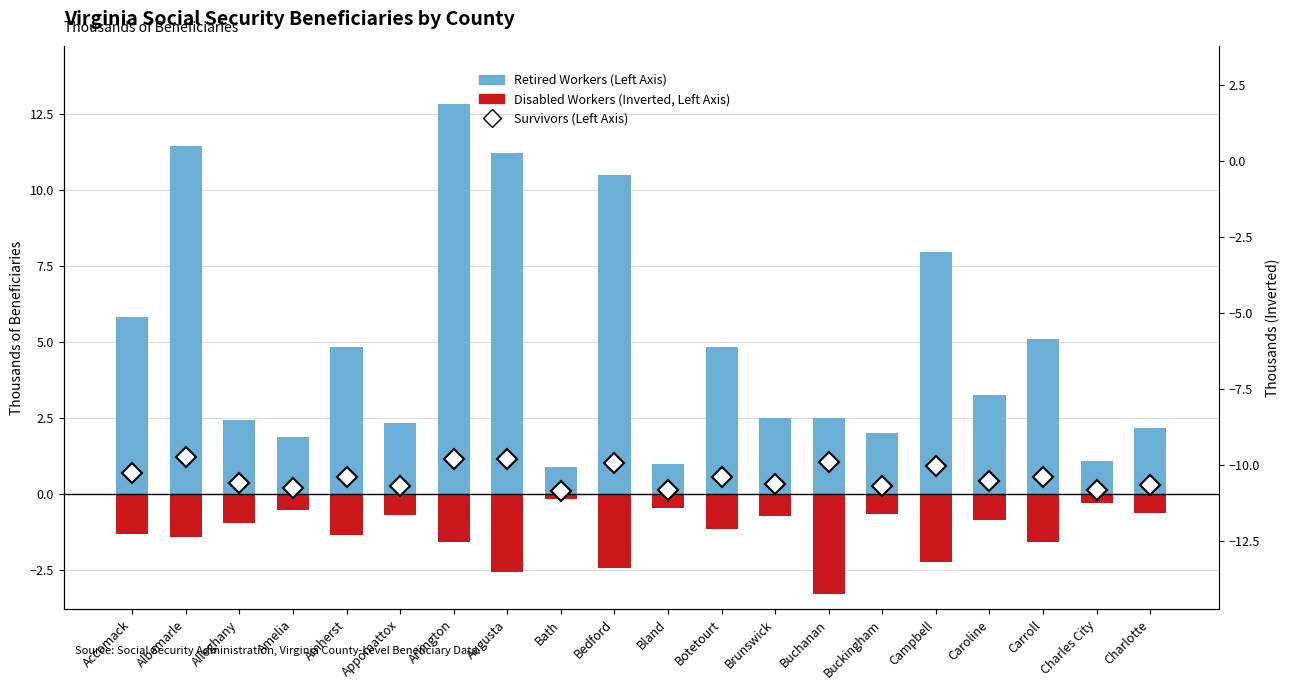

True or false: Survivors (Left Axis) has a value of 1.8 at Augusta.

False